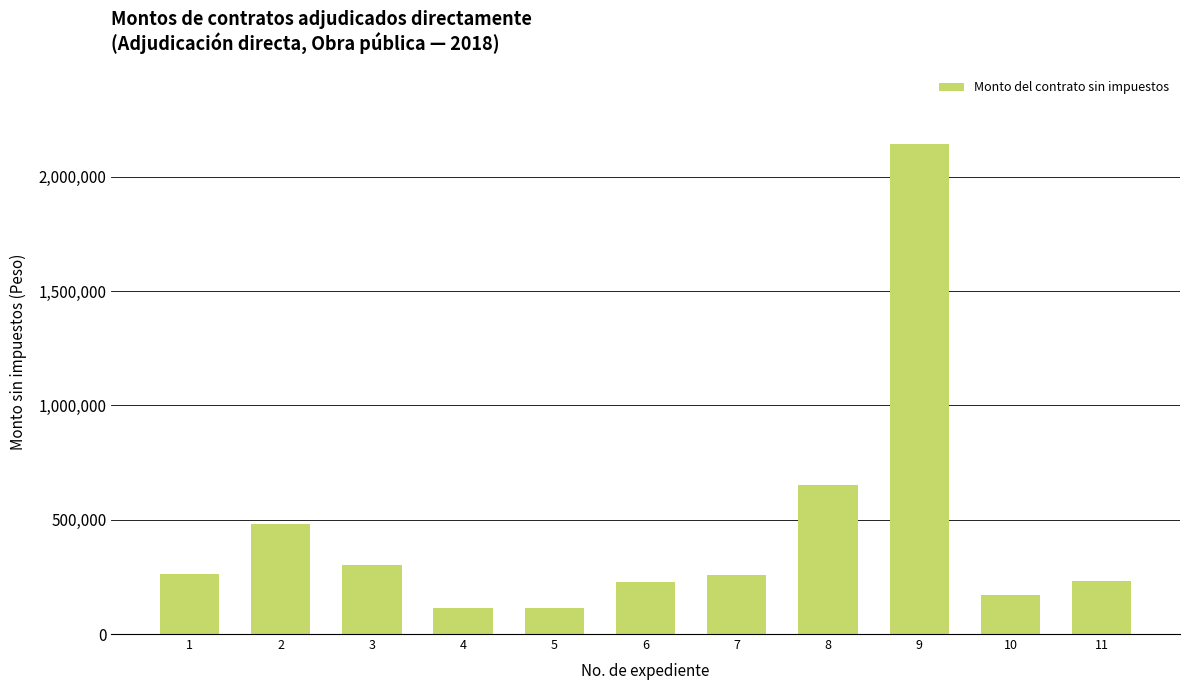

What is the sum of the values at 6 and 4?

342451.8